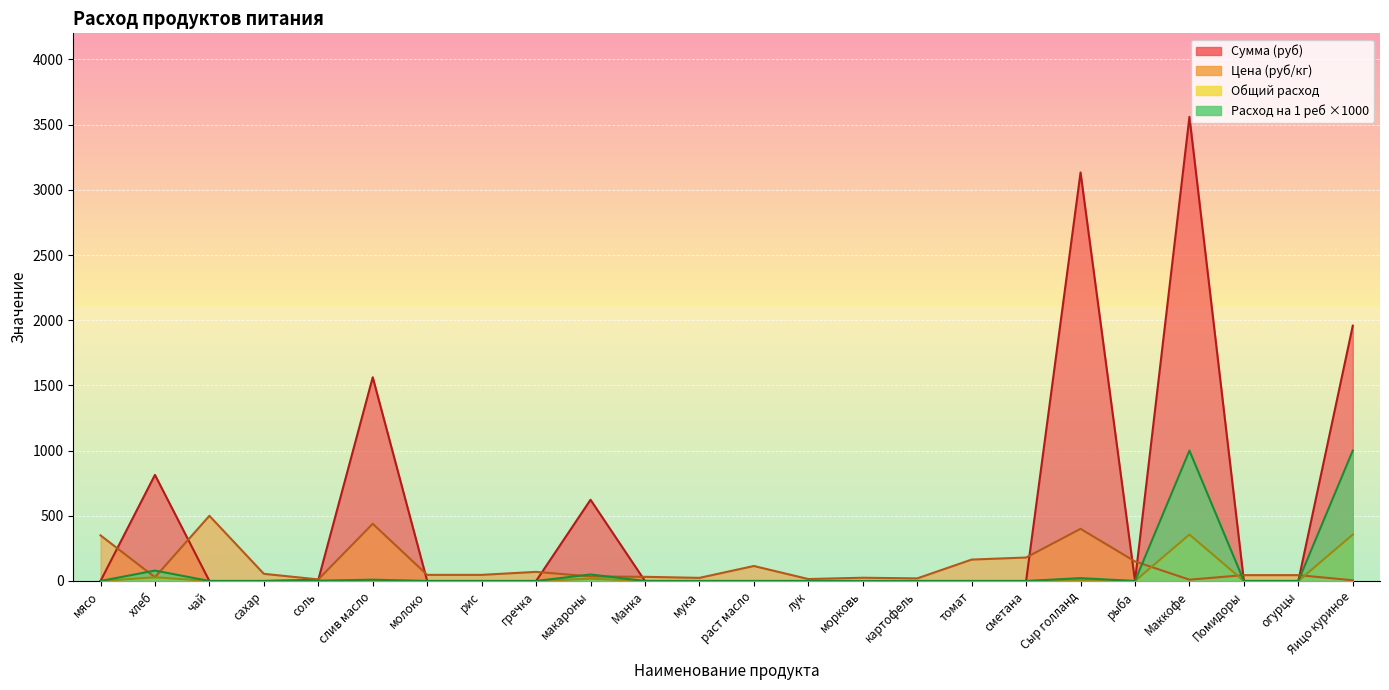

Which series has the widest spread of values?

Сумма (руб)